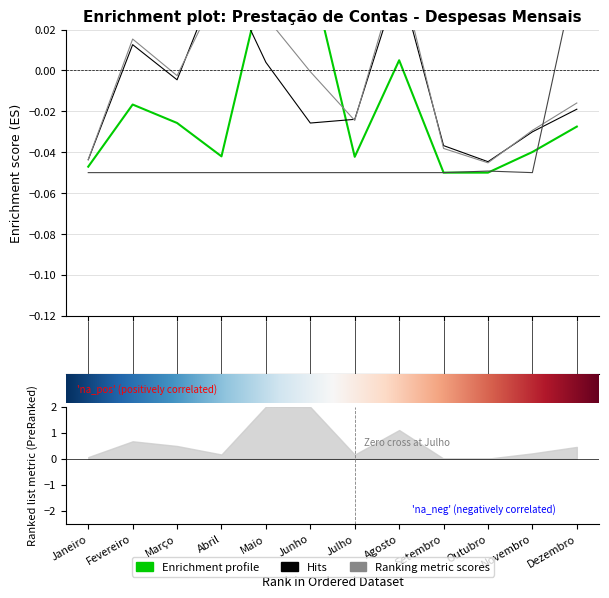

How many lines are shown in the chart?

4